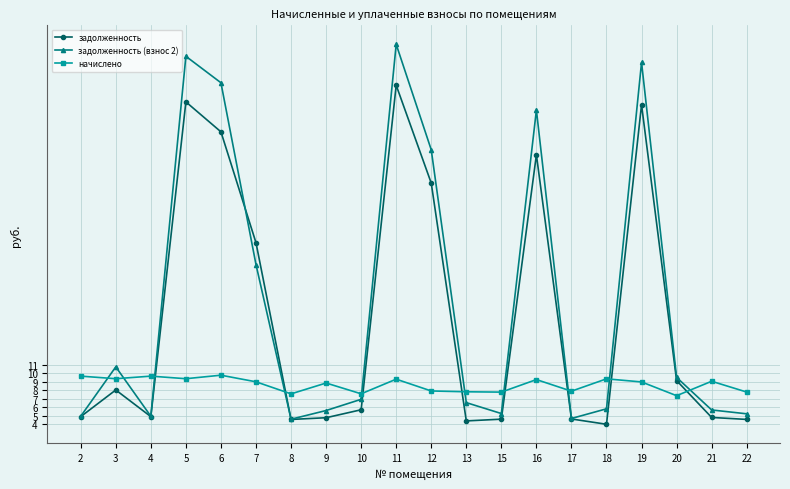

How many distinct data groups are displayed?

3